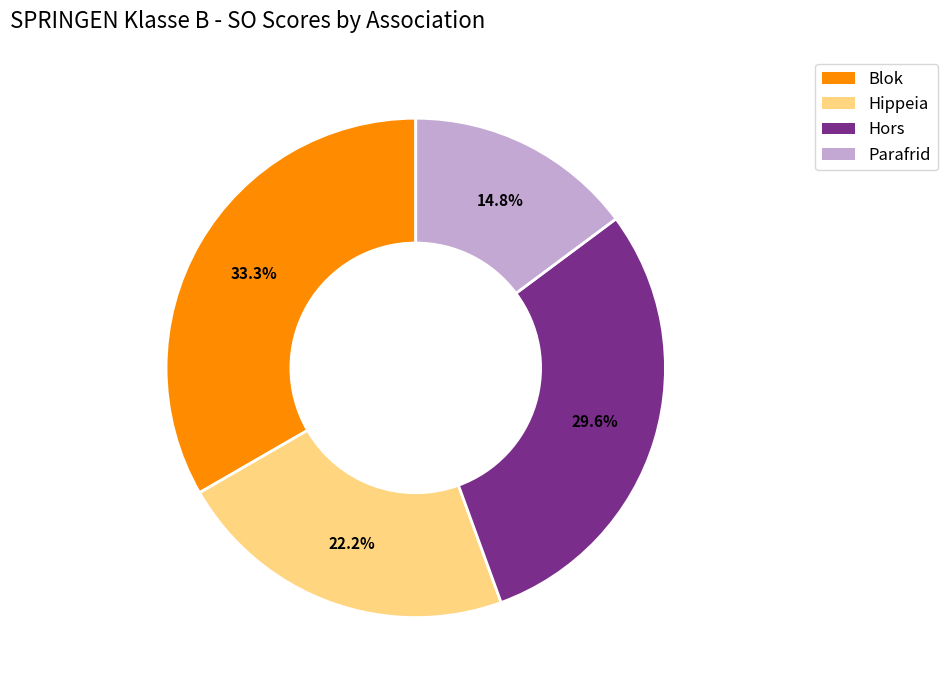

Is there any slice that represents more than half of the pie?

No